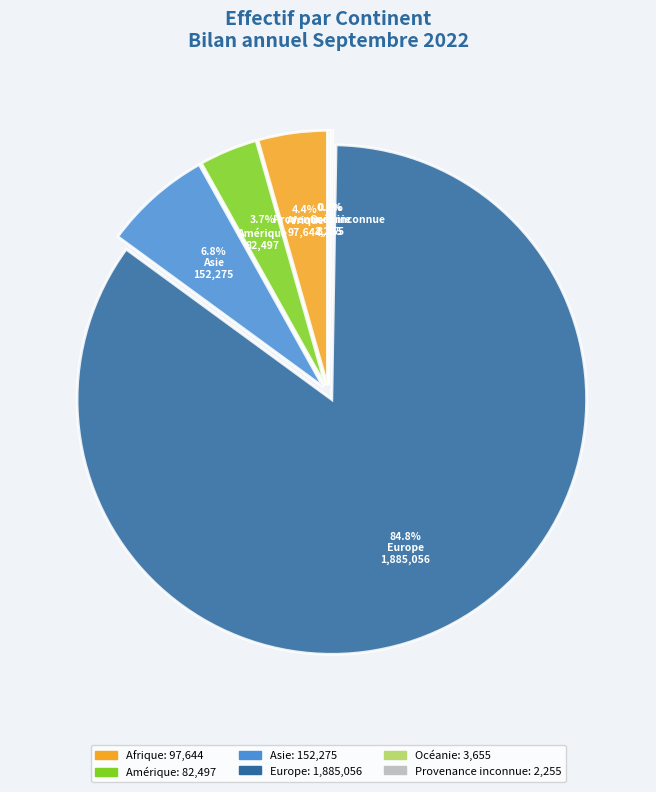

True or false: Afrique accounts for 4% of the total.

True